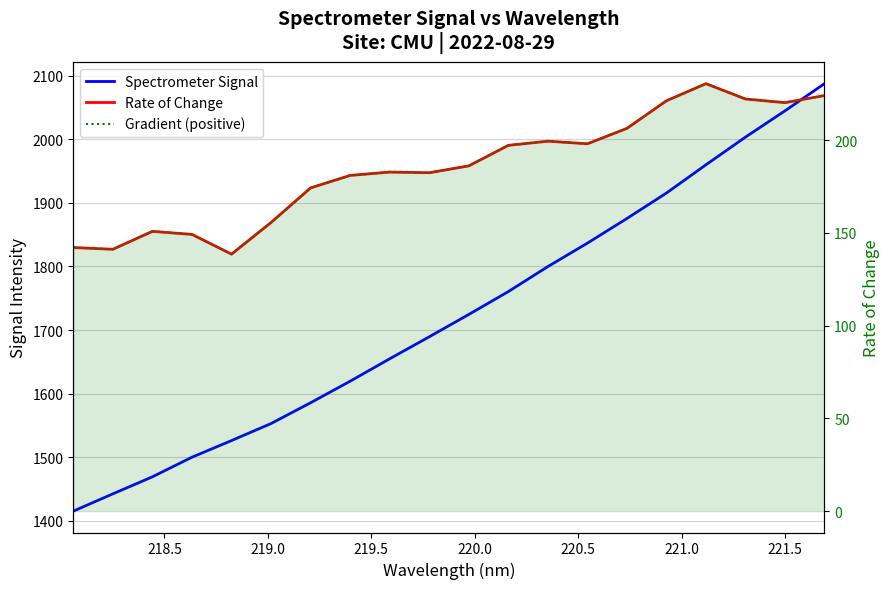

Reading right to left, extract all data points from this chart.

Spectrometer Signal: 2087.5	2044.7	2003.4	1959.9	1915.4	1875.4	1836.6	1799.8	1760.5	1724.5	1689.4	1654.8	1619.5	1585.6	1552.9	1526.1	1500.0	1469.1	1442.3	1415.1
Rate of Change: 224.0	220.2	222.1	230.4	221.1	206.3	198.0	199.4	197.1	186.1	182.4	182.7	180.9	174.2	155.6	138.5	149.1	150.8	141.1	142.1
Gradient (positive): 224.0	220.2	222.1	230.4	221.1	206.3	198.0	199.4	197.1	186.1	182.4	182.7	180.9	174.2	155.6	138.5	149.1	150.8	141.1	142.1